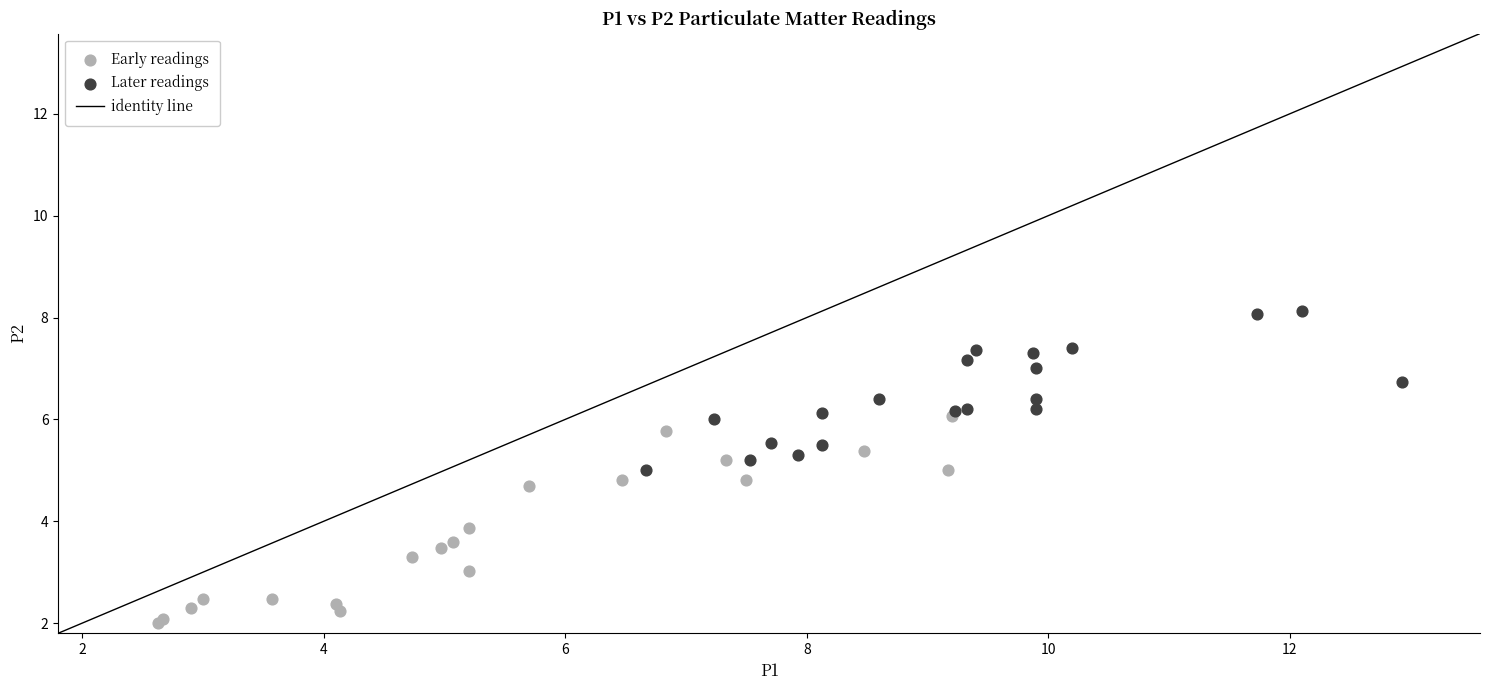

Which series has the largest Y range (max minus min)?

Early readings